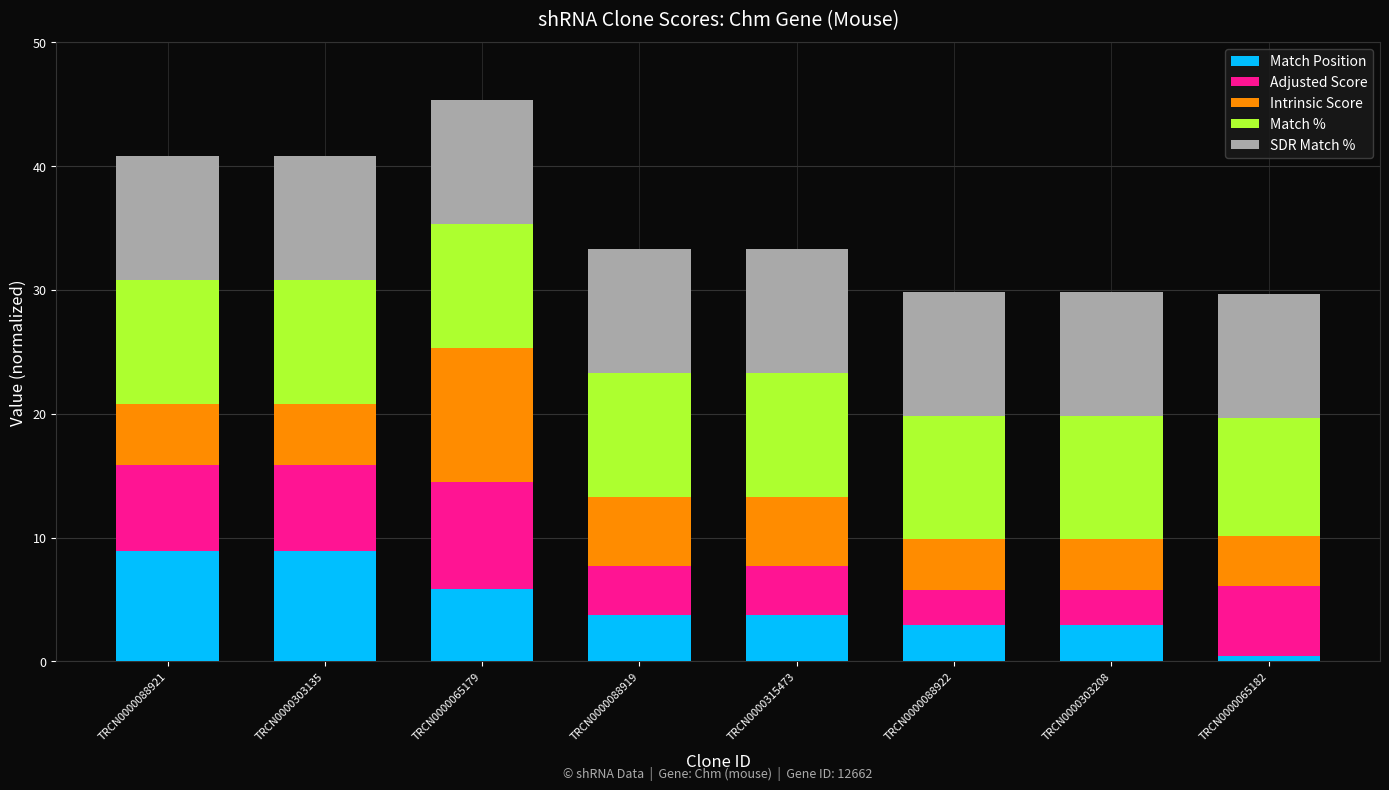

Are the bars horizontal?

No